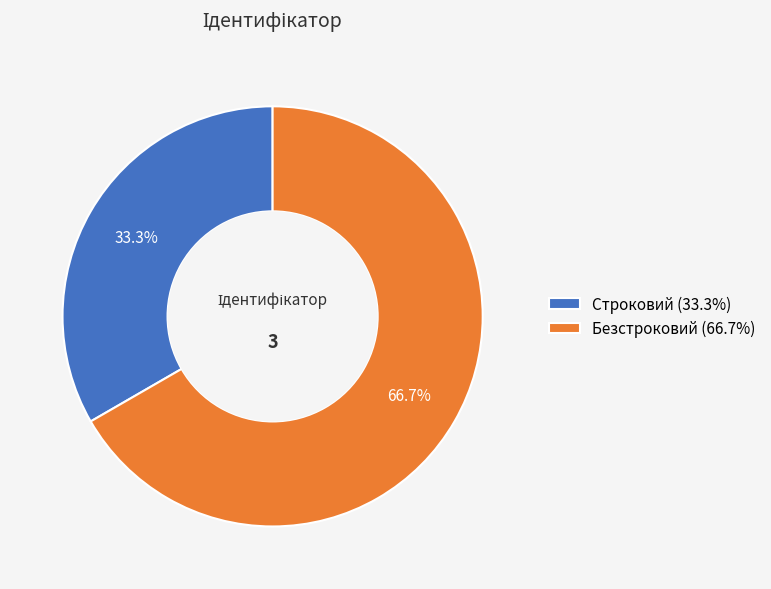

Does Строковий account for over 50% of the chart?

No